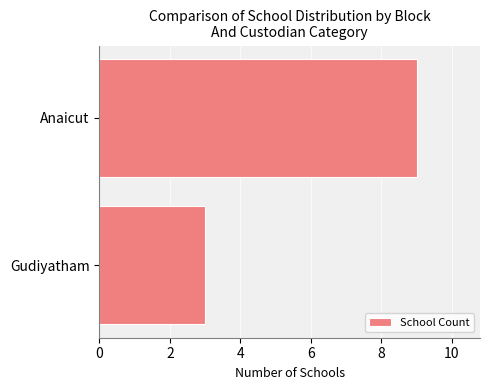

Which has a higher value, Gudiyatham or Anaicut?

Anaicut